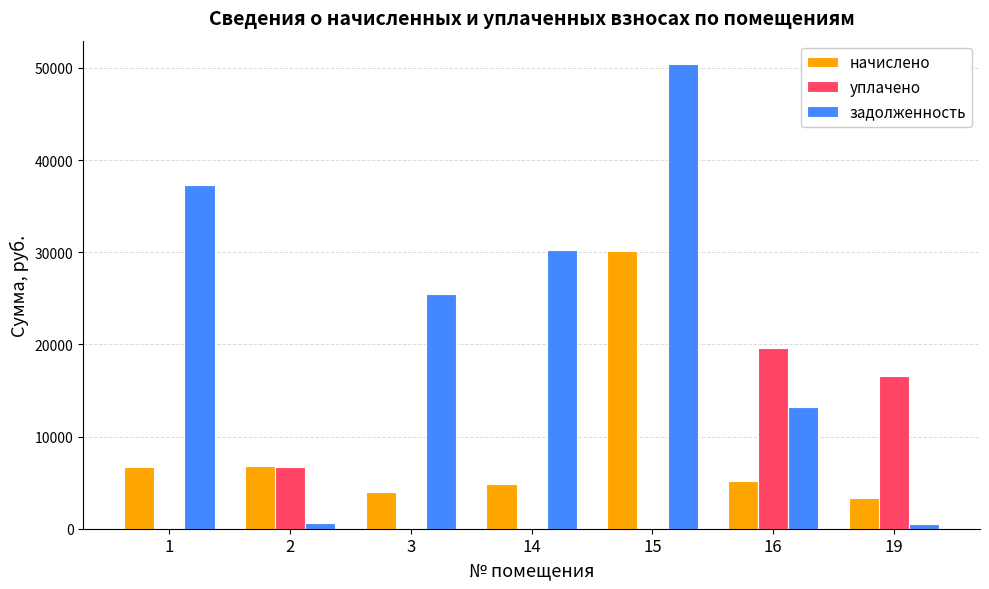

What is the greatest value displayed?

50441.8